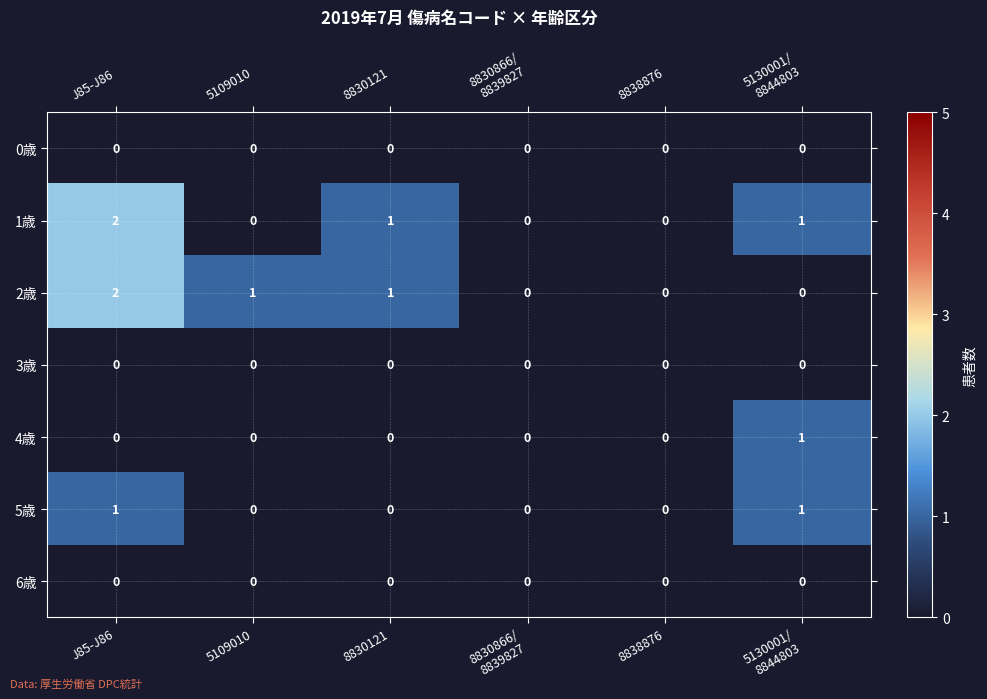

At which category is the sum across all series the highest?

J85-J86